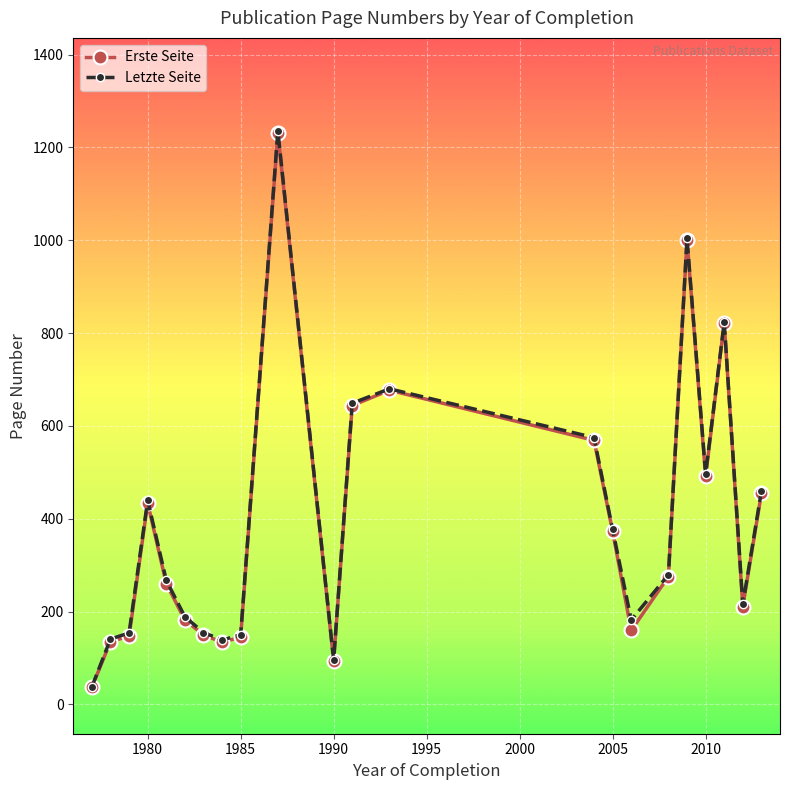

True or false: Erste Seite has more than 0 points higher than both neighbors.

True